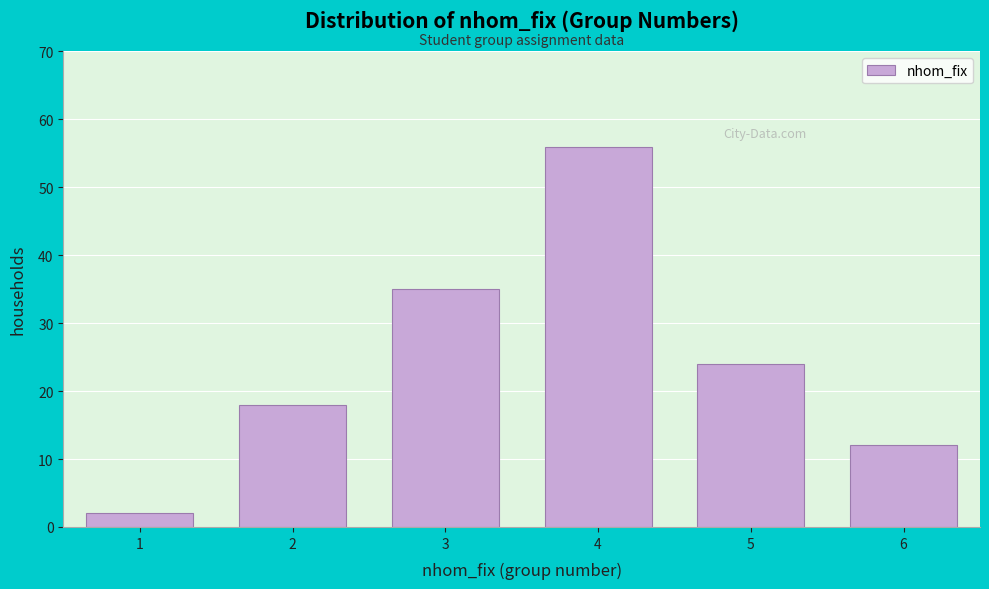

Reading left to right, transcribe all the data shown in this chart.

2	18	35	56	24	12